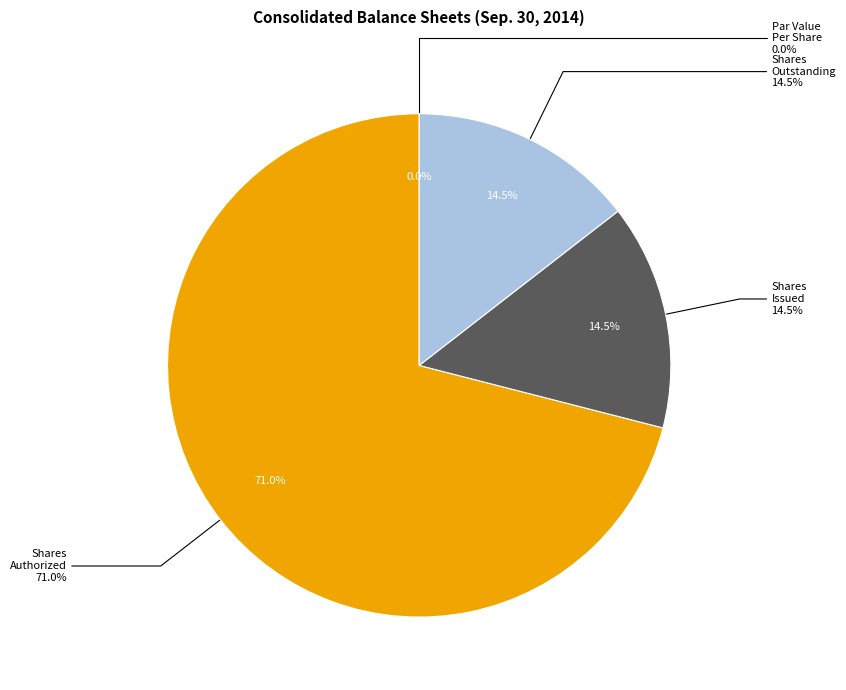

Is it true that Common Stock, Shares, Outstanding is 7% of the pie?

False